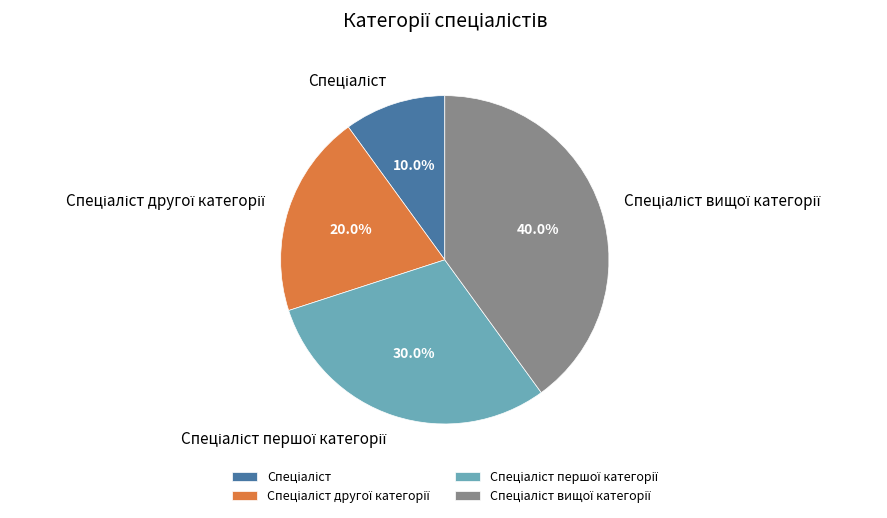

To the nearest percent, what is the average slice percentage?

25%